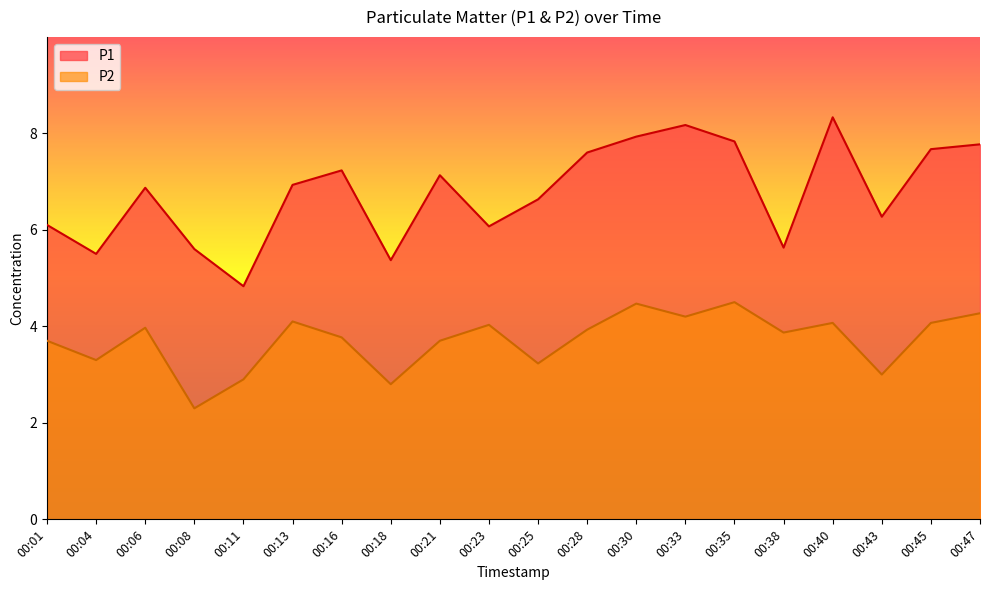

Is the value of P1 at 00:33 greater than the value of P2 at 00:08?

Yes